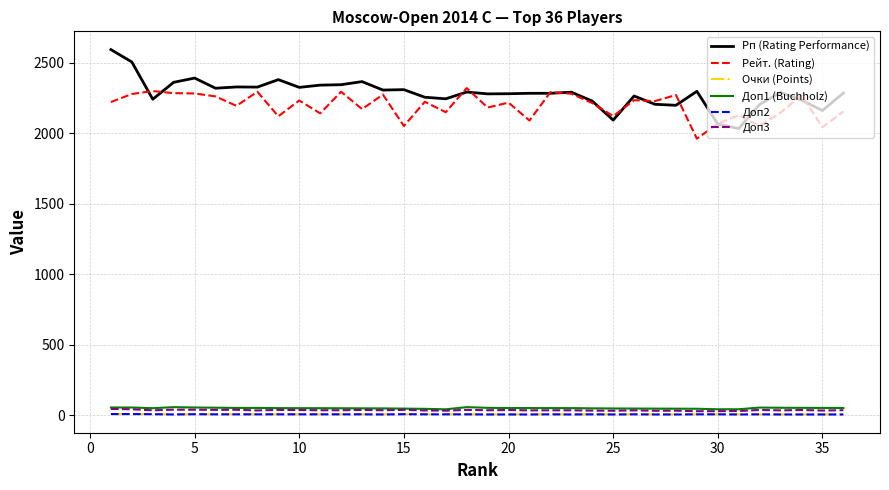

What is the maximum value shown in the chart?

2592.0